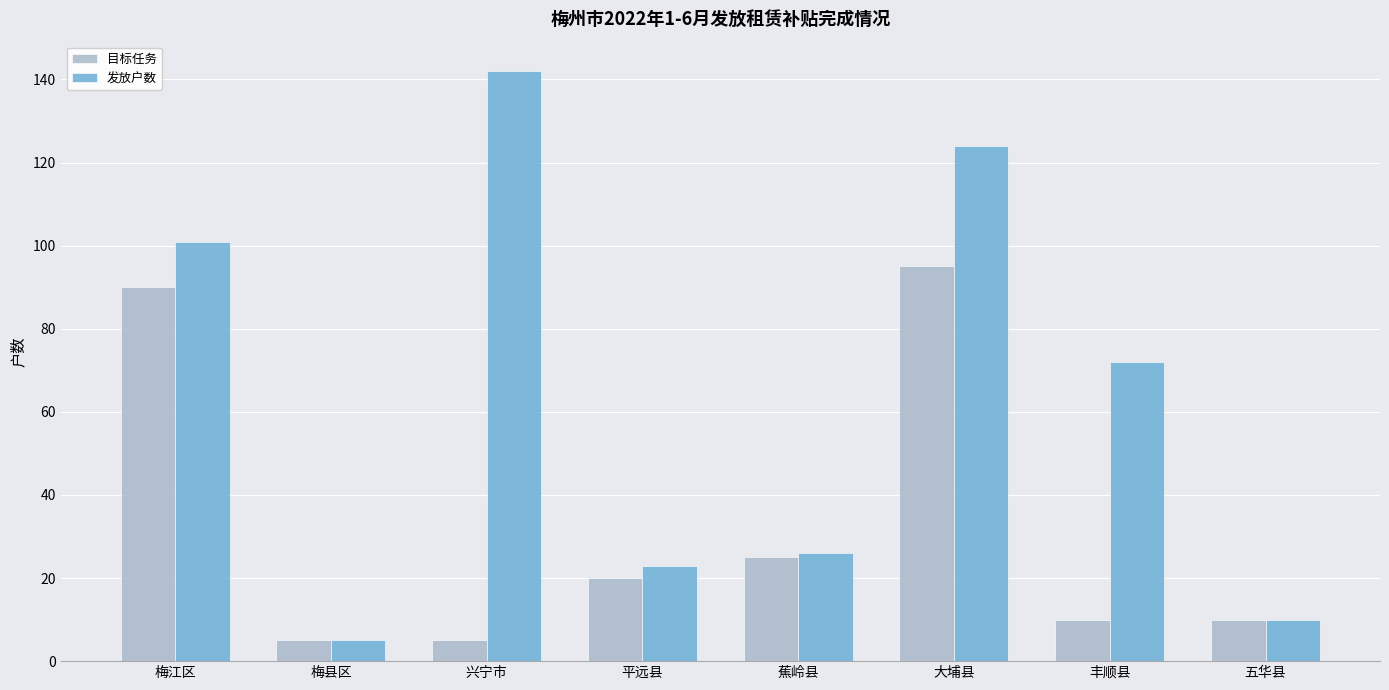

What is the label of the 1st bar from the right?

五华县